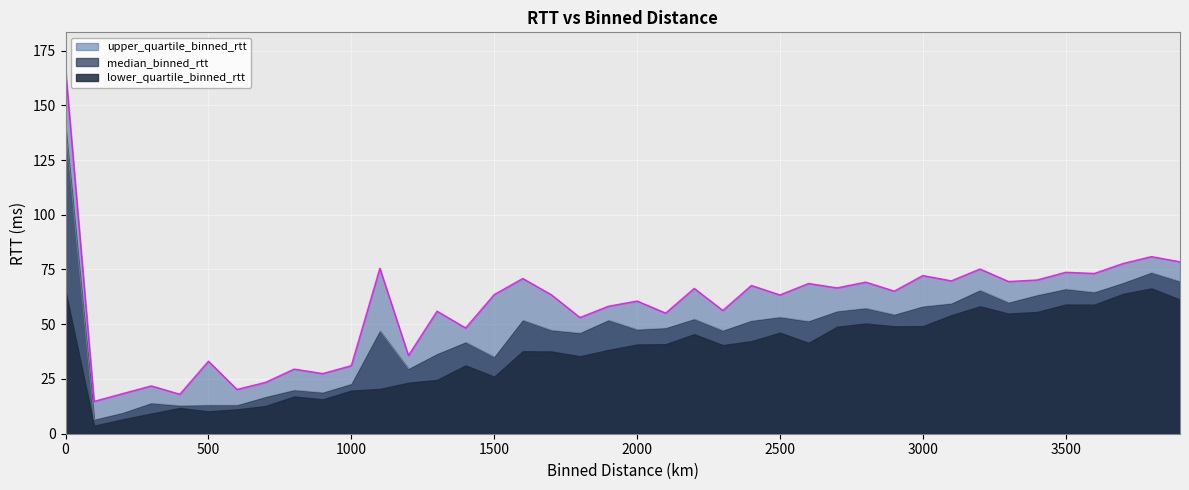

Between 1400.0 and 2000.0, which is larger?

2000.0